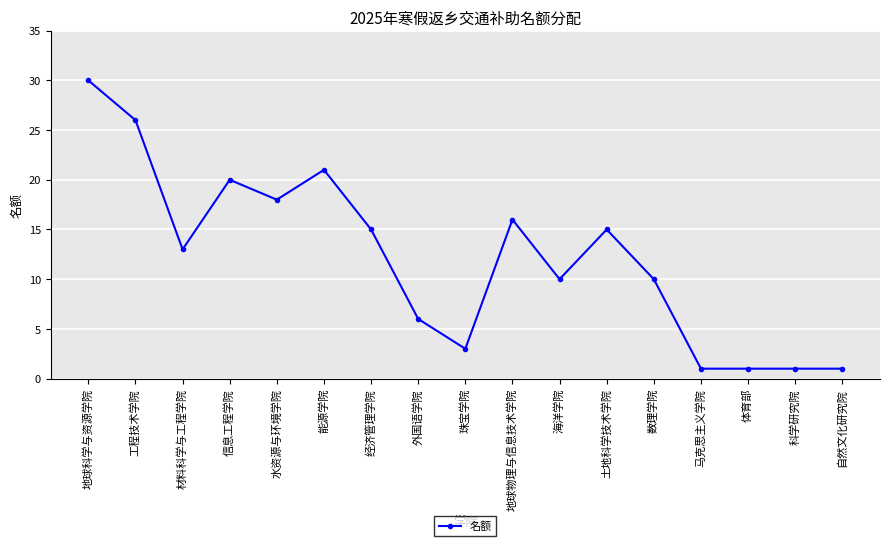

True or false: the data shows 42 at 地球科学与资源学院.

False